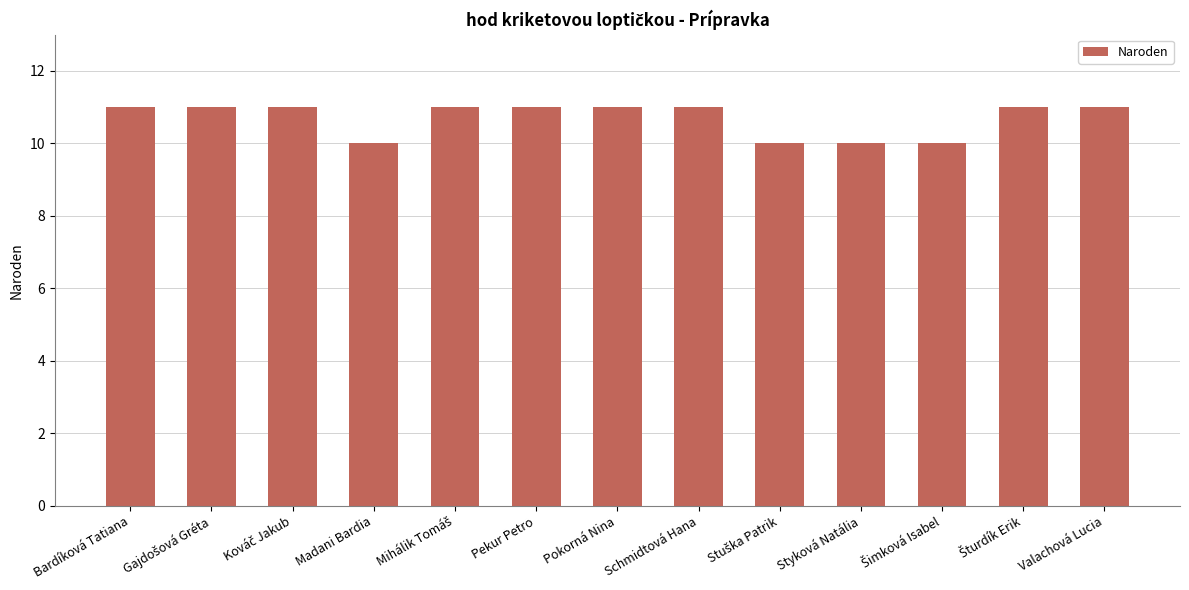

Approximately how many times larger is the value at Bardíková Tatiana compared to Pokorná Nina?

1.0